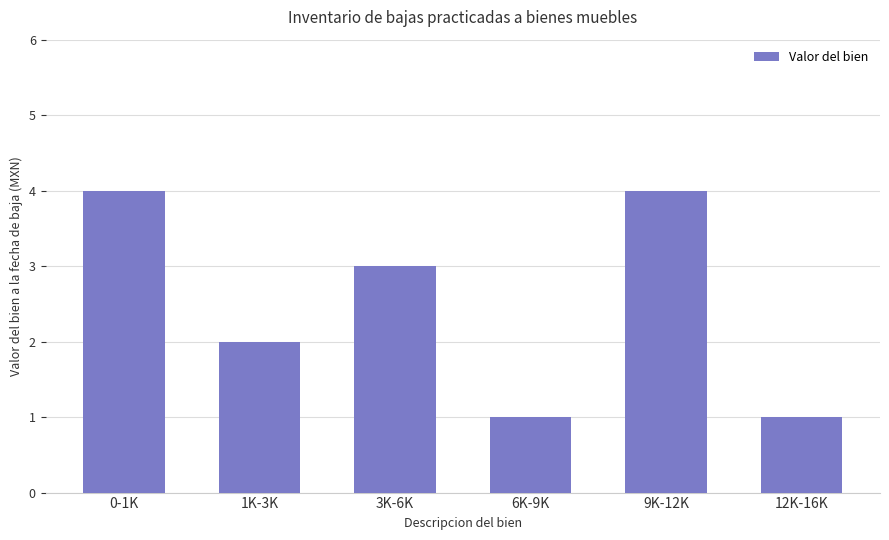

Is it true that the value at 3K-6K is 2?

False